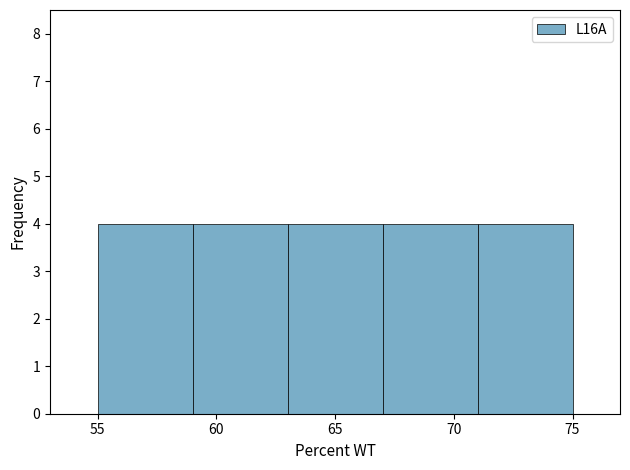

Reading left to right, list every bar in this chart as the range it spans on the x-axis followed by its height. The values are not printed on the chart, so give them approximately, as read against the axis.

55 to 59: 4
59 to 63: 4
63 to 67: 4
67 to 71: 4
71 to 75: 4